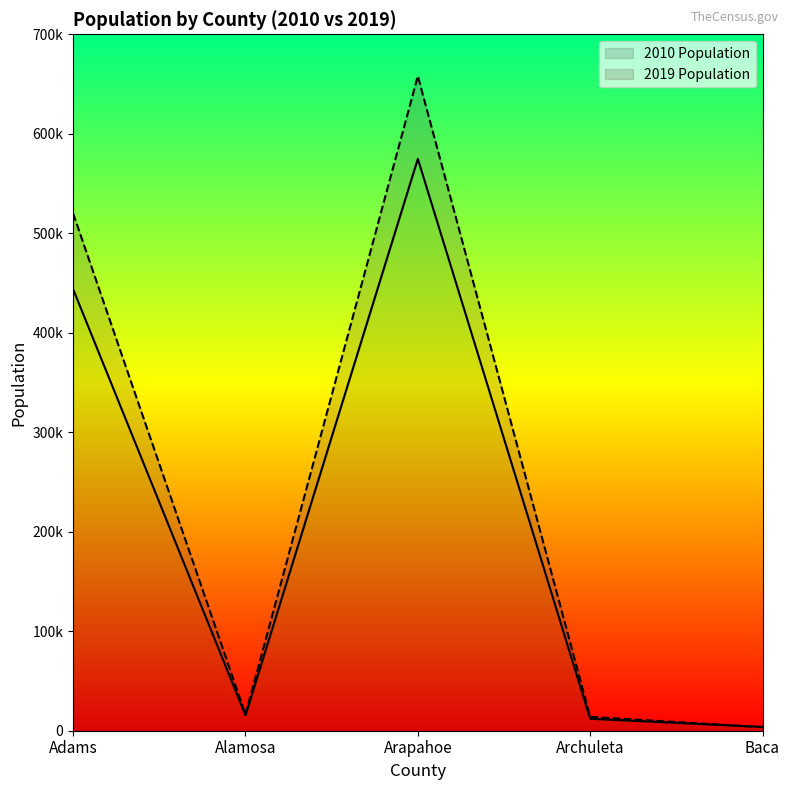

How many interior local valleys does the 2019 Population series have?

1